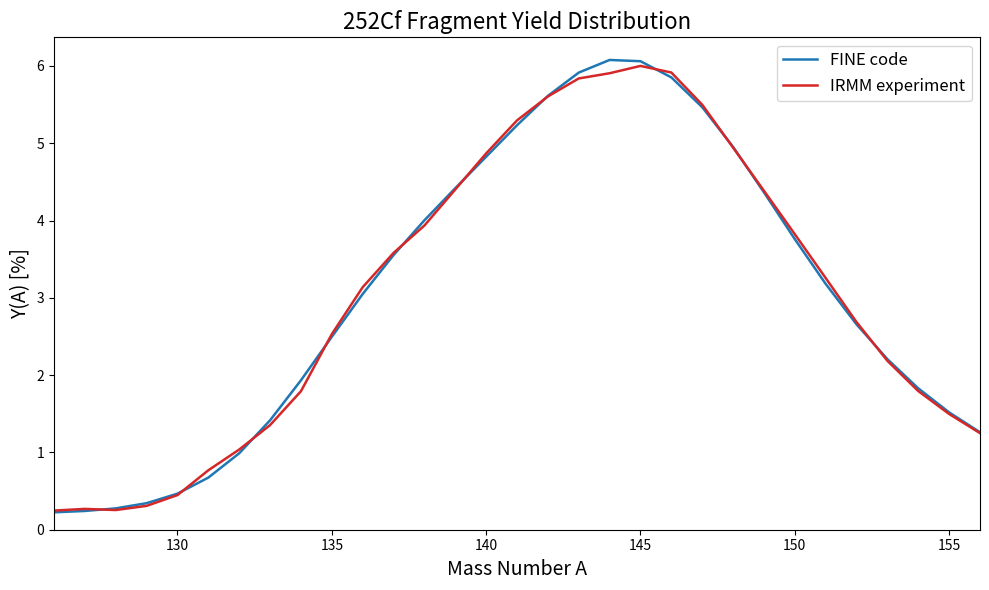

What is the highest value of the FINE code series?

6.1